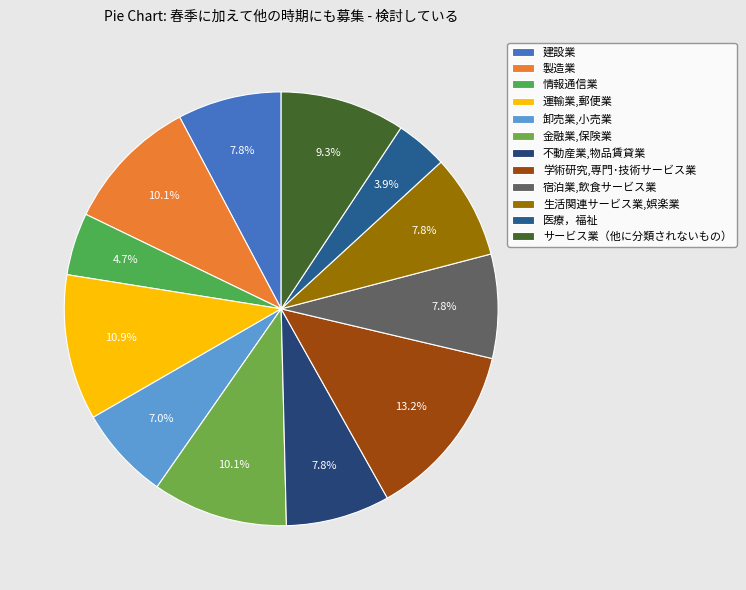

How many slices are in this pie chart?

12